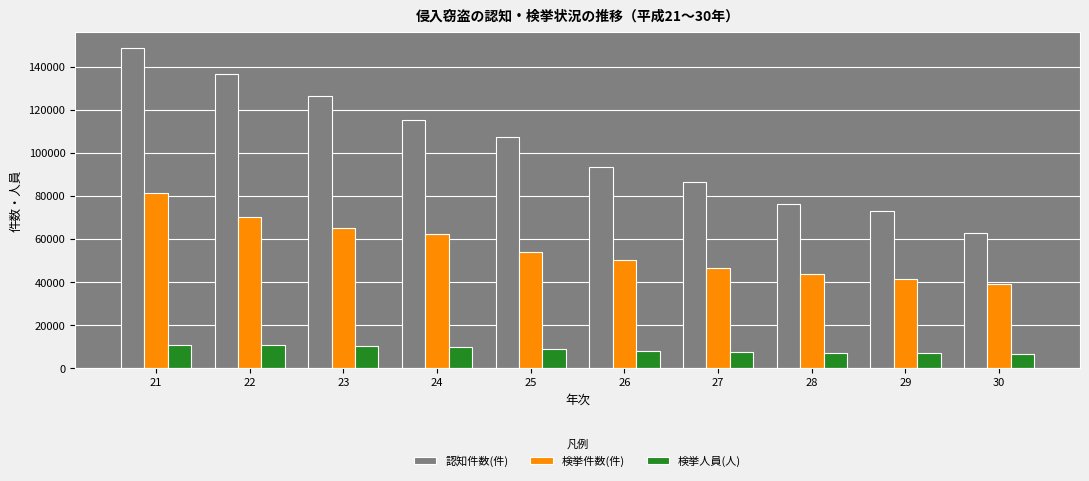

What is the value of the 検挙人員(人) bar at the 9th from the left?

7241